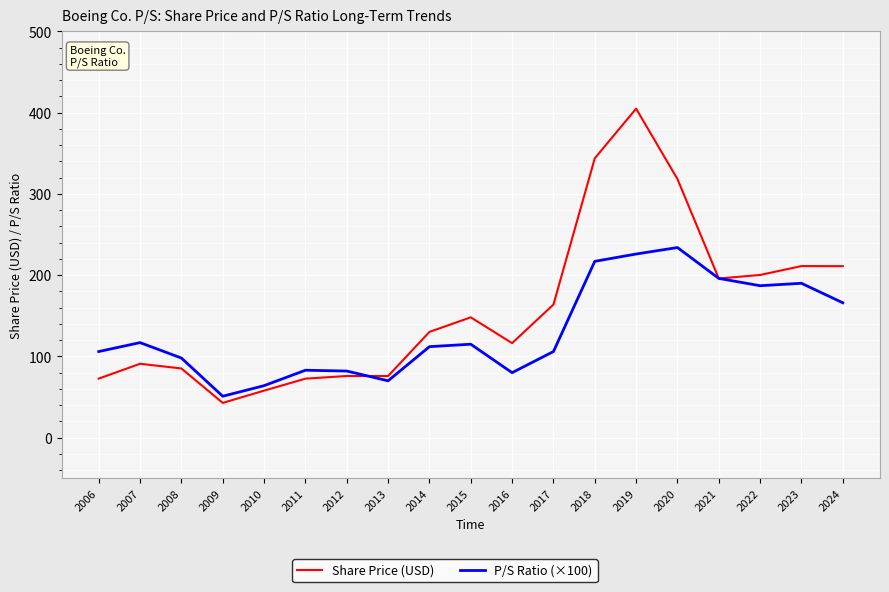

Rank the series by their maximum value, from highest to lowest.

Share Price (USD), P/S Ratio (×100)